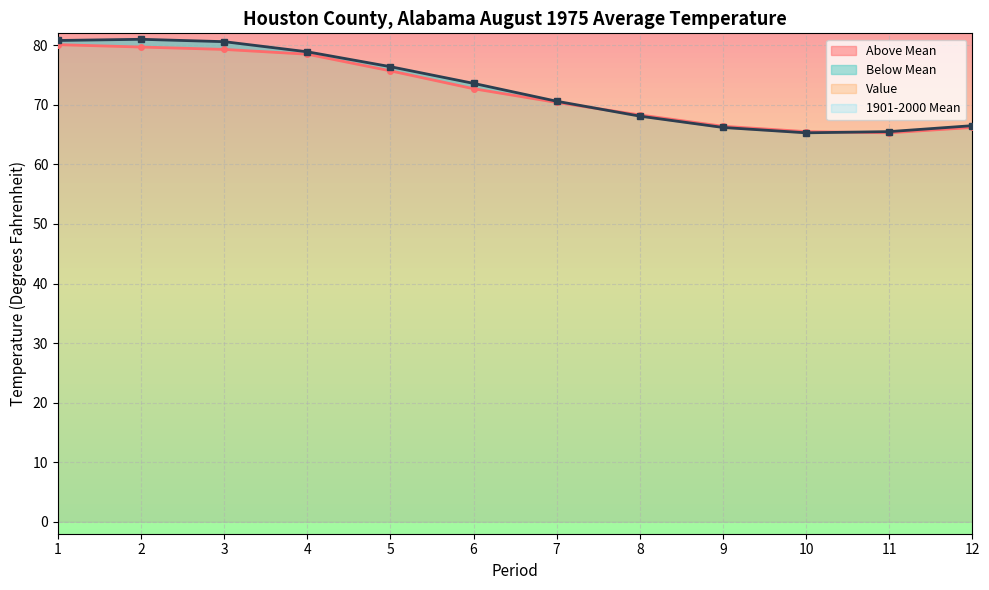

At which label does Value reach its peak?

1